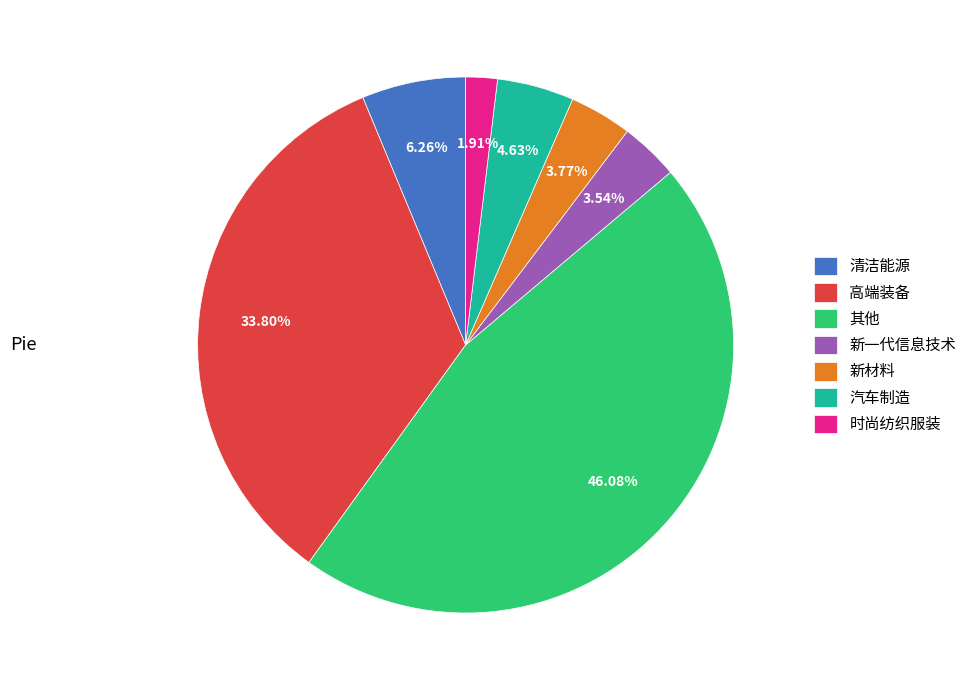

Is it true that 新材料 is 14% of the pie?

False